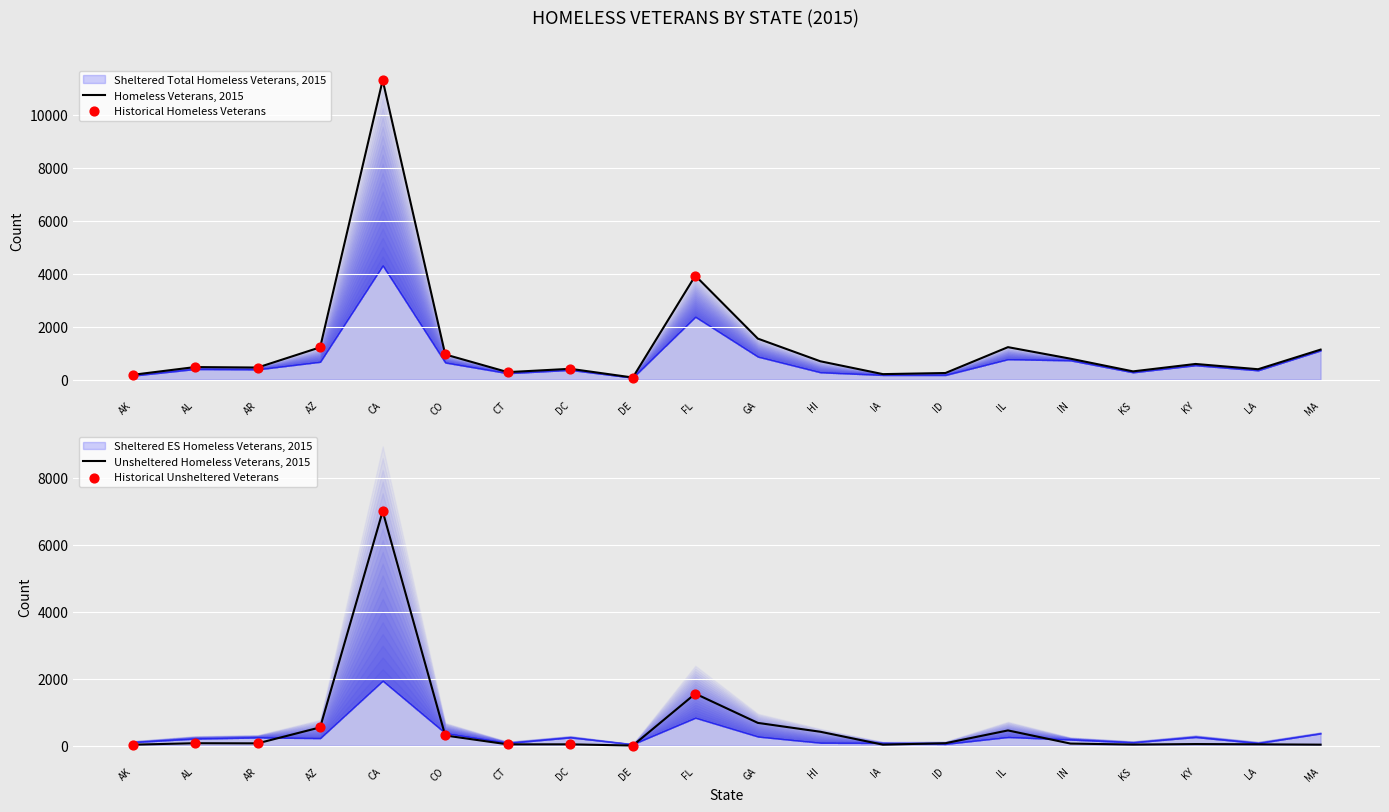

Is the value of Unsheltered Homeless Veterans, 2015 at CT greater than the value of Sheltered ES Homeless Veterans, 2015 at LA?

No